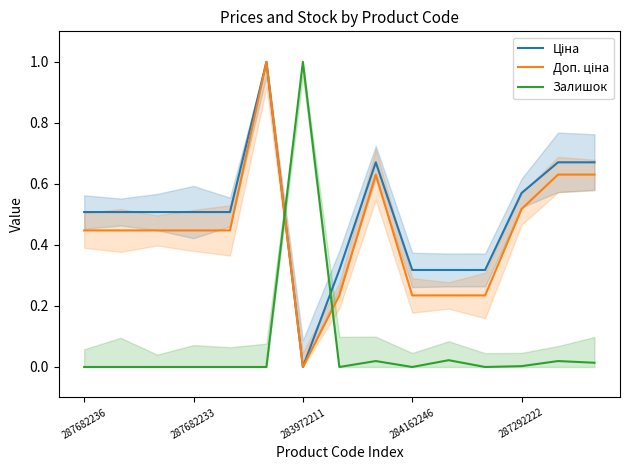

What is the label of the 1st point from the right?

14